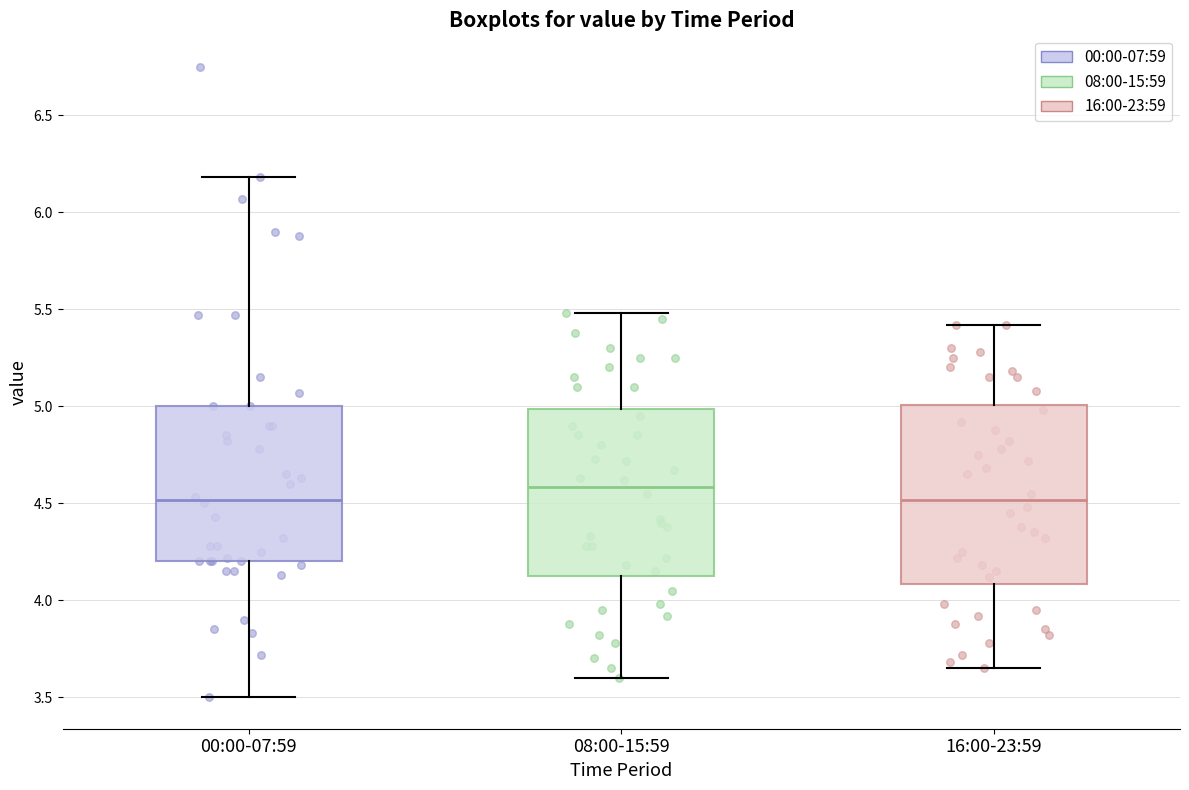

Where does the median line of the box for 08:00-15:59 sit on the y-axis? The values are not printed on the chart, so give them approximately, as read against the axis.

4.60